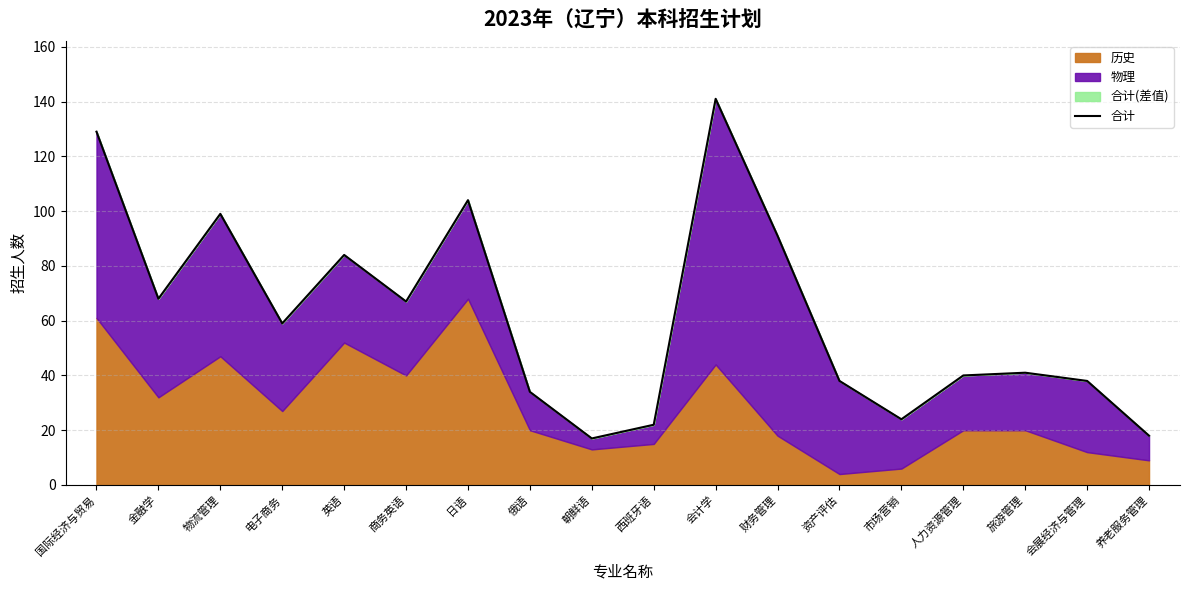

What is the label of the 9th point from the right?

西班牙语